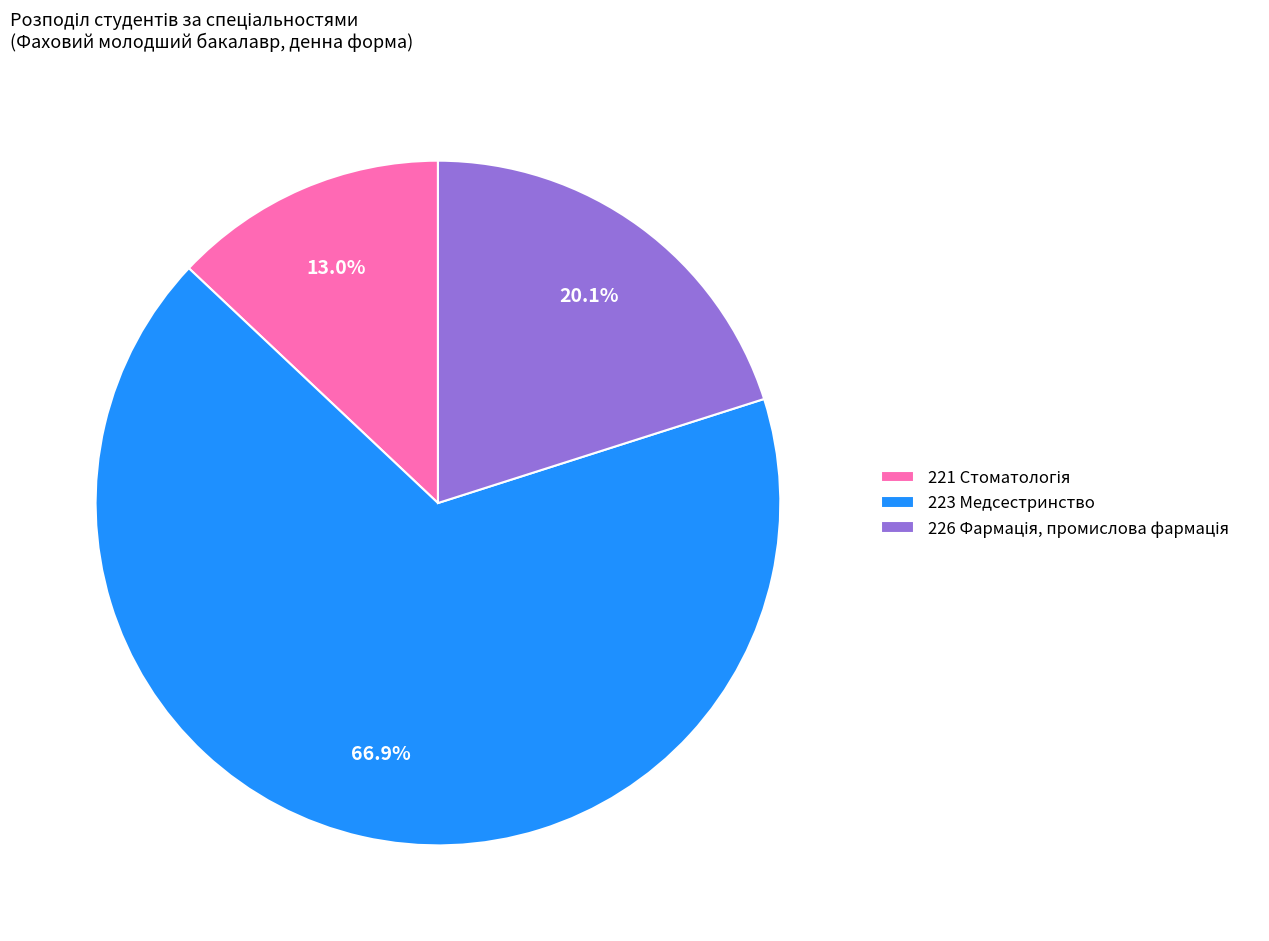

Is 223 Медсестринство the majority of the pie?

Yes